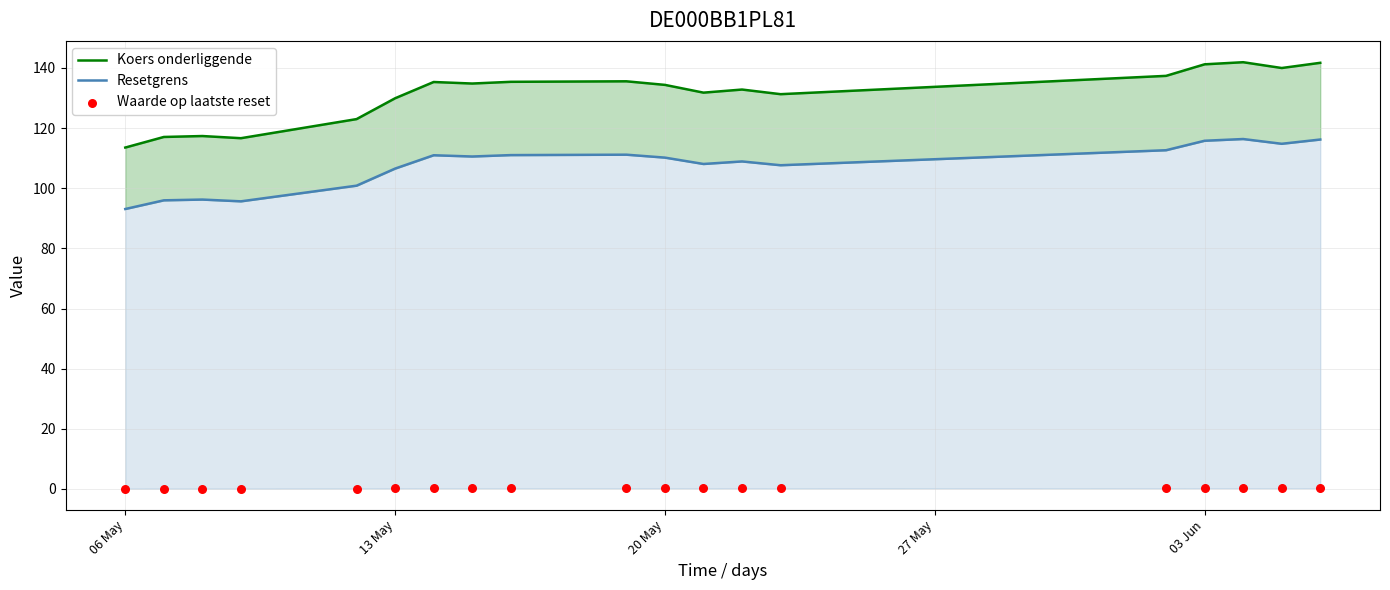

Is the value of Resetgrens at 17 greater than the value of Waarde op laatste reset at 15?

Yes